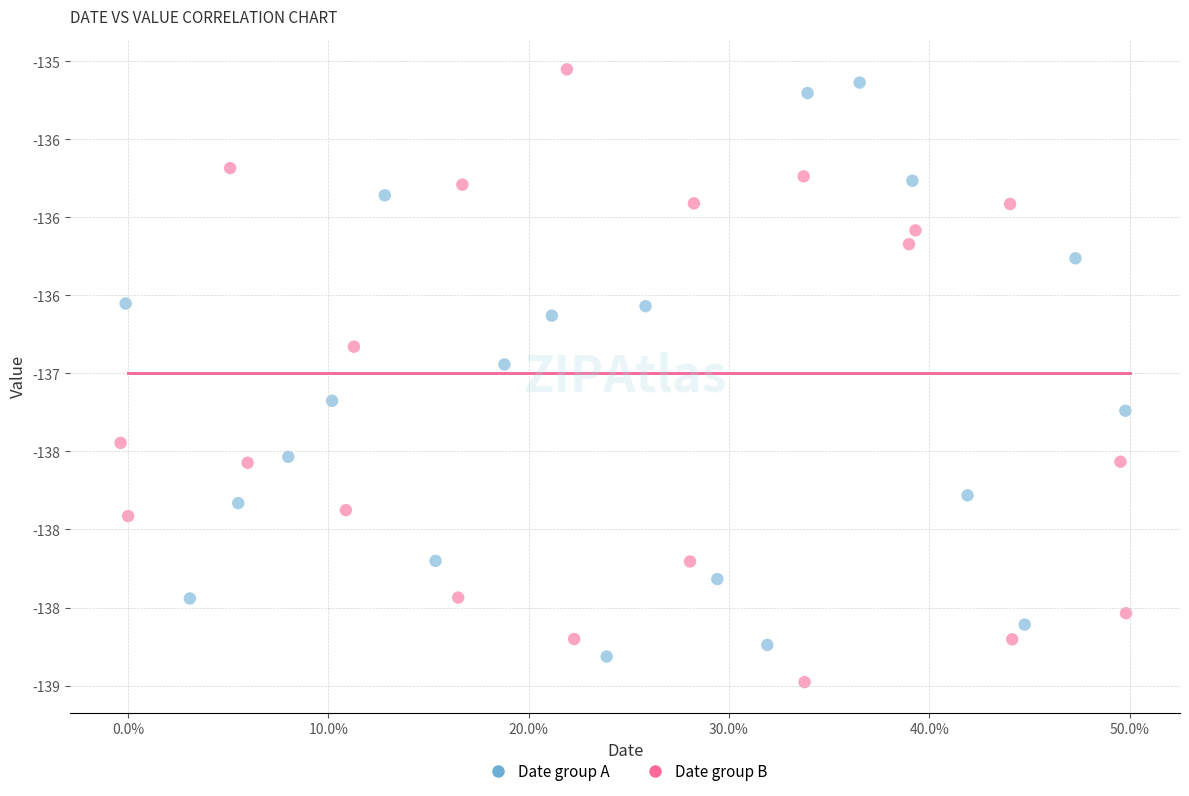

What are all the series names shown in the legend?

Date group A, Date group B